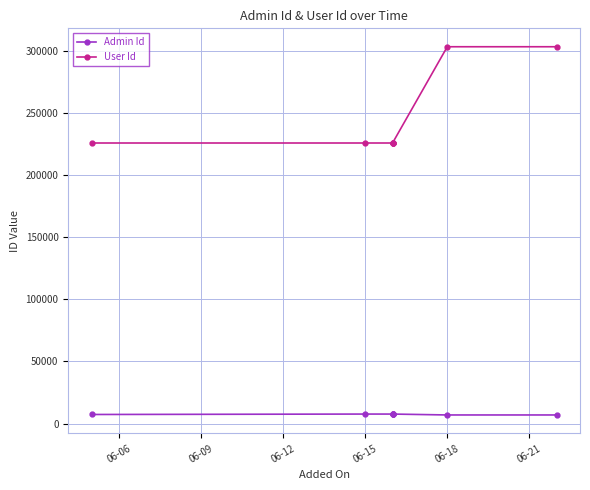

True or false: Admin Id and User Id cross at least once.

False